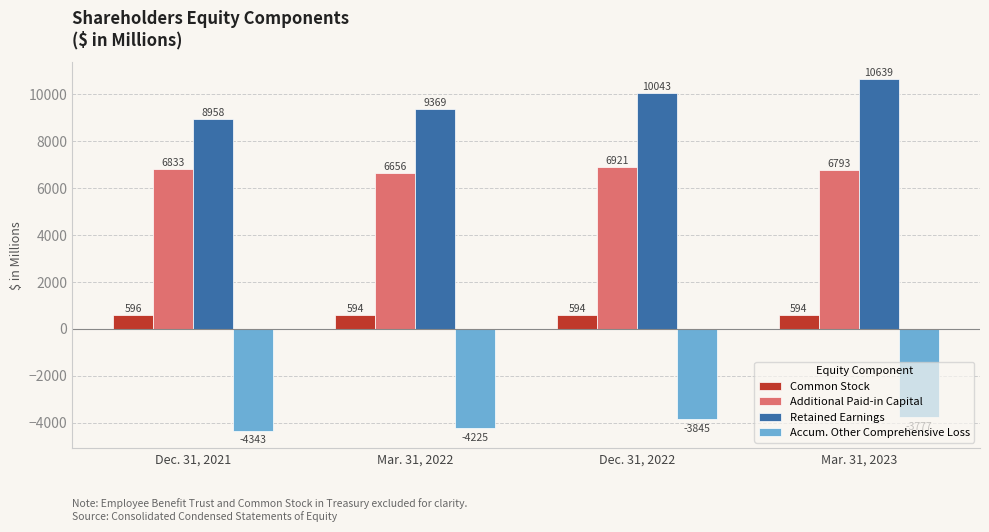

How many groups of bars are there?

4